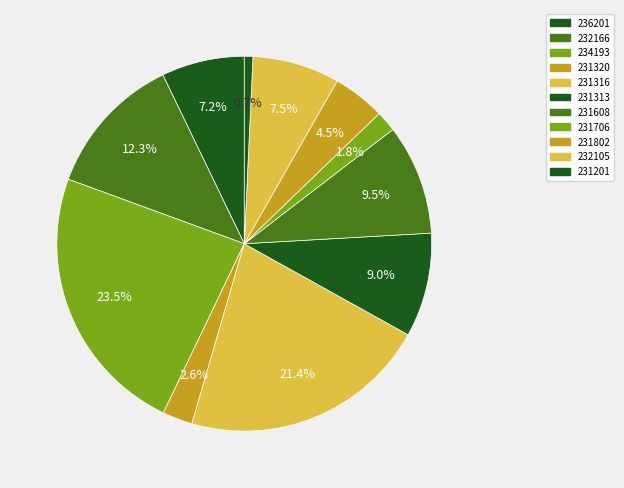

To the nearest percent, what percentage of the pie is 231802?

5%